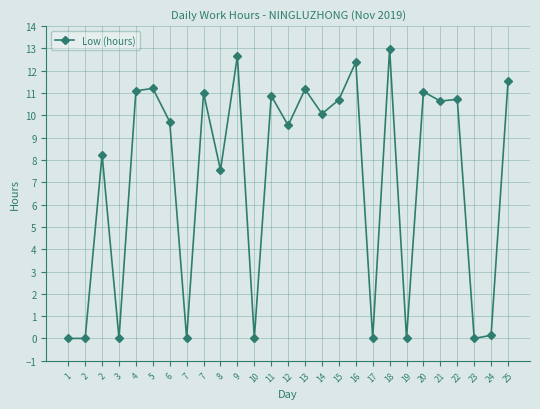

Count the number of categories in the chart.

27